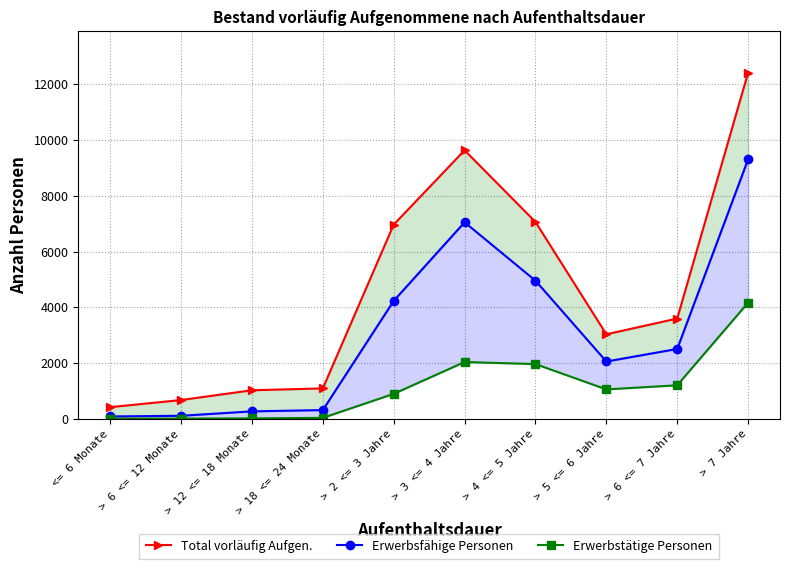

What is the maximum value for Total vorläufig Aufgen.?

12417